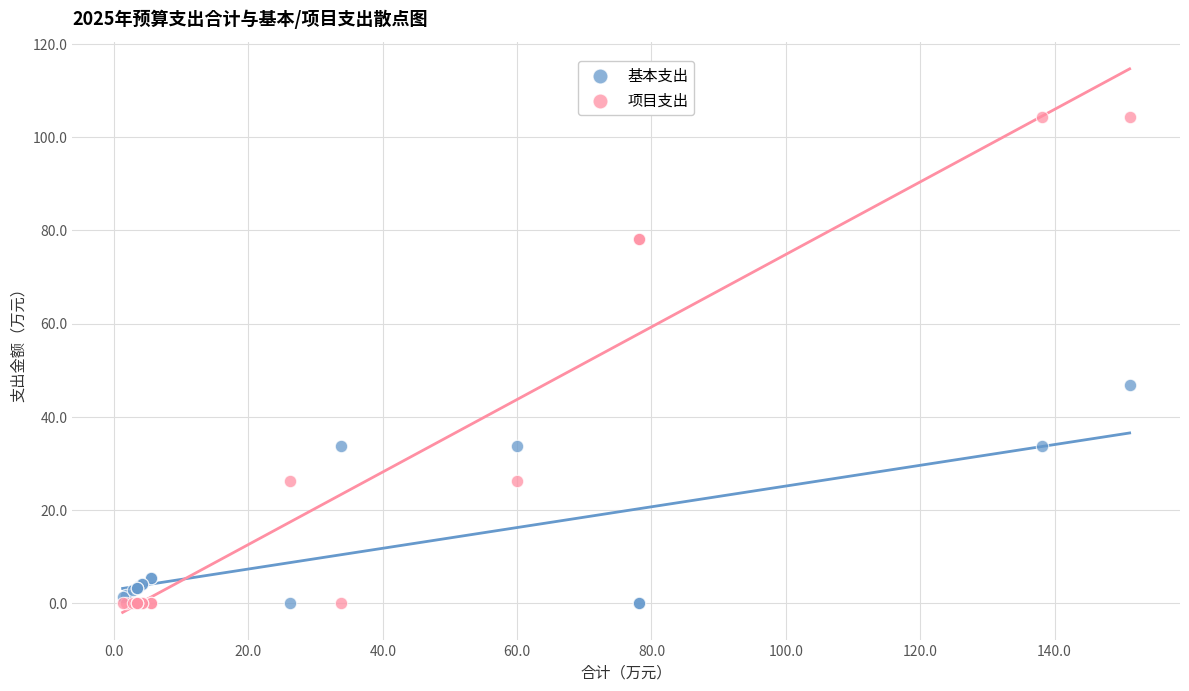

Which series has the largest Y range (max minus min)?

项目支出